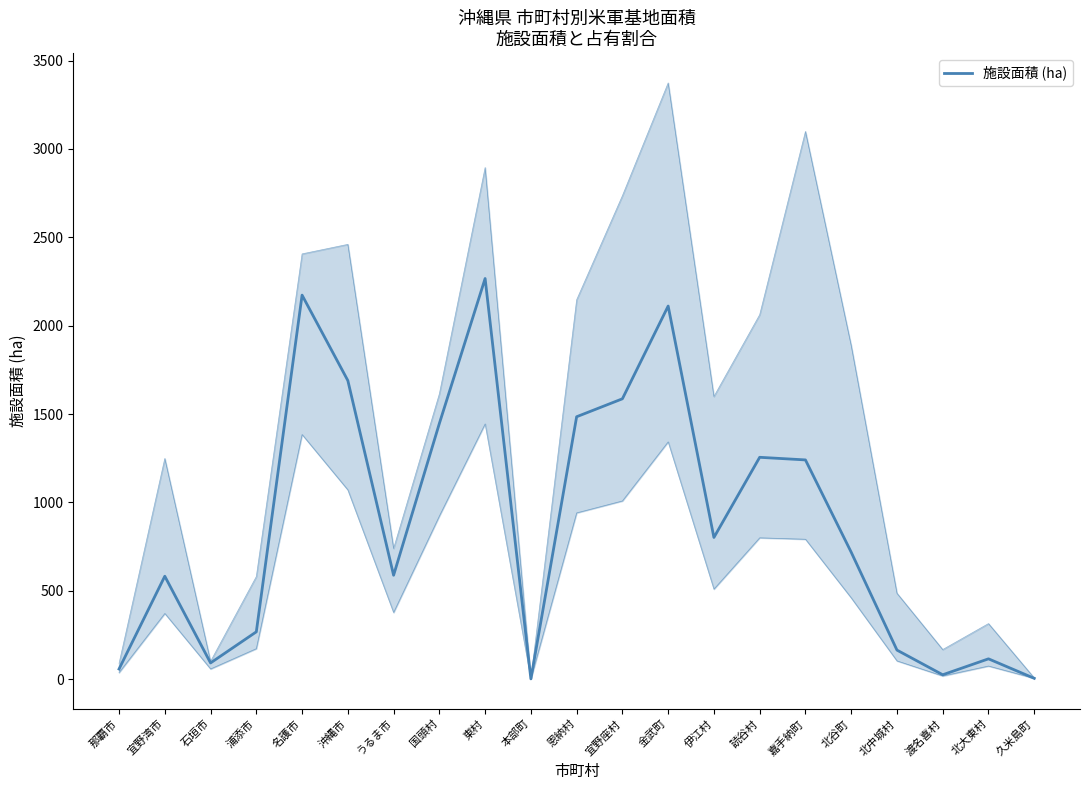

Where is the first local minimum?

石垣市